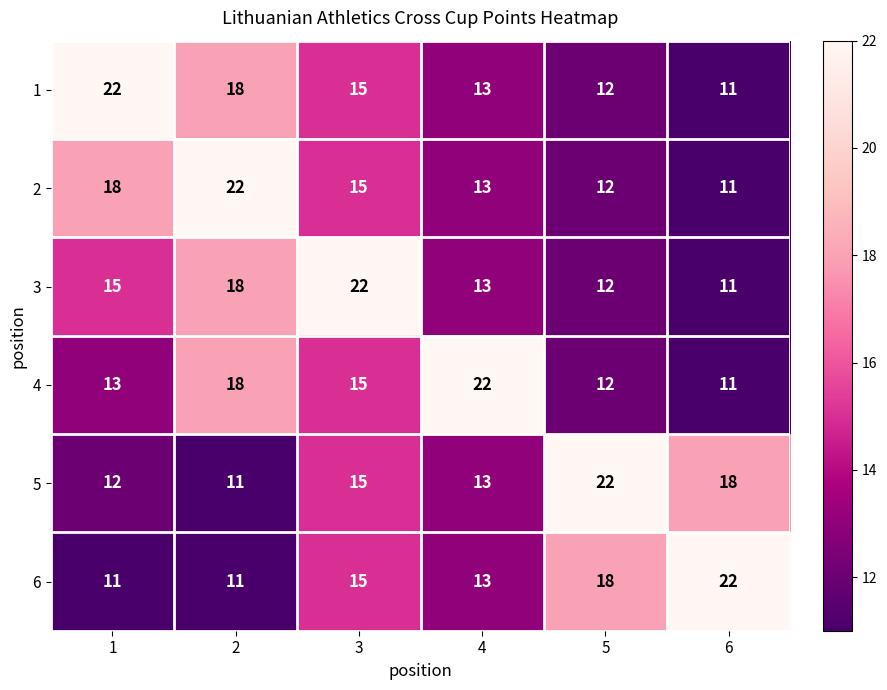

What is the total value across all series at 4?

87